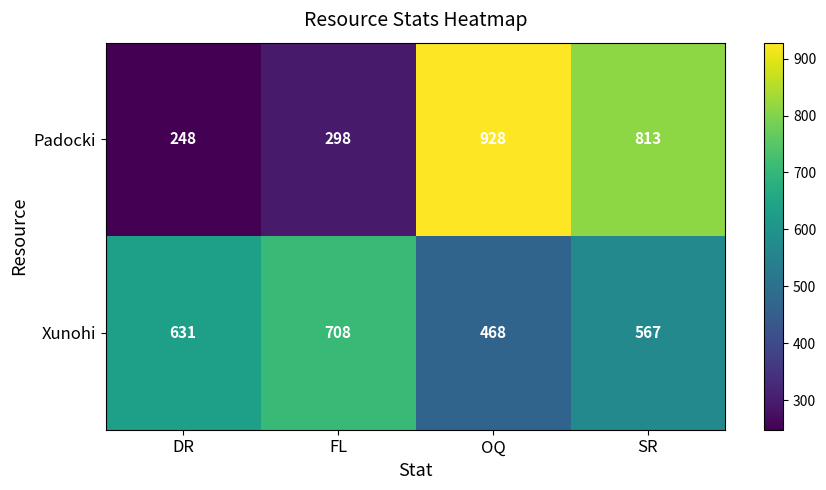

What is the average value of the Padocki series?

572